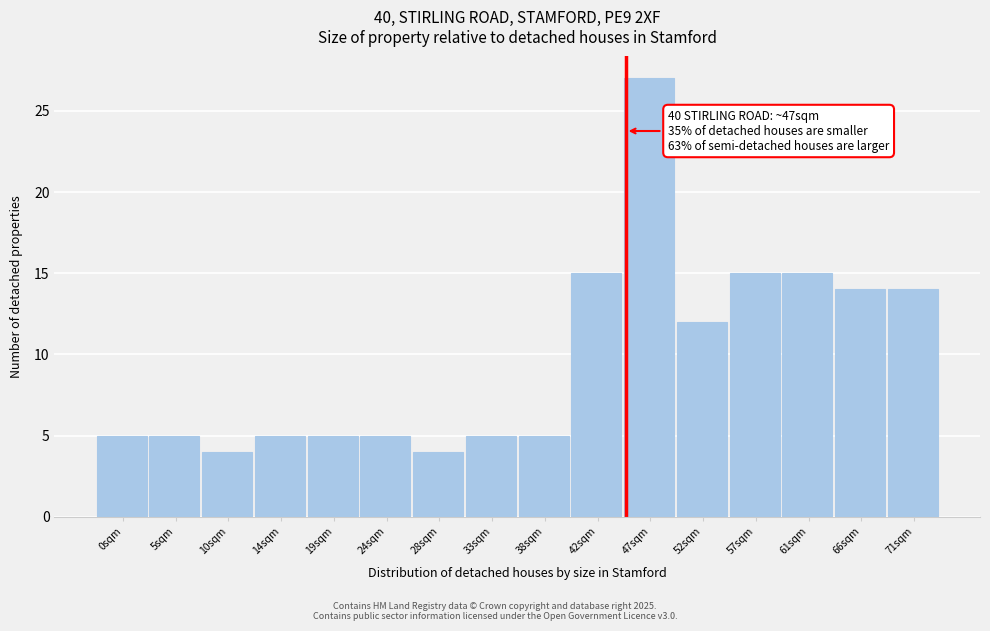

Reading left to right, transcribe all the data shown in this chart.

0sqm=5	5sqm=5	10sqm=4	14sqm=5	19sqm=5	24sqm=5	28sqm=4	33sqm=5	38sqm=5	42sqm=15	47sqm=27	52sqm=12	57sqm=15	61sqm=15	66sqm=14	71sqm=14